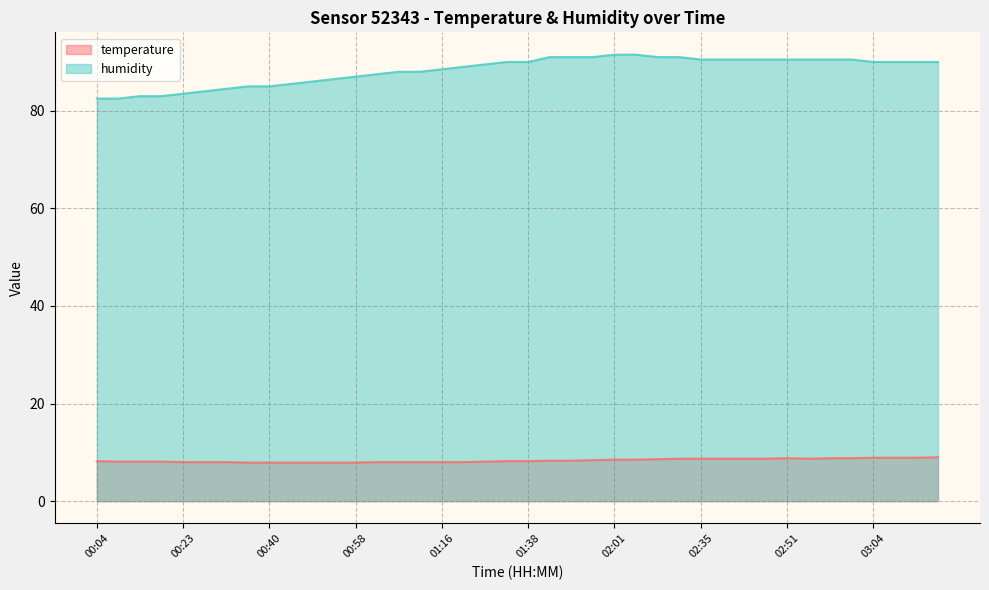

Which series has the largest total across all categories?

humidity